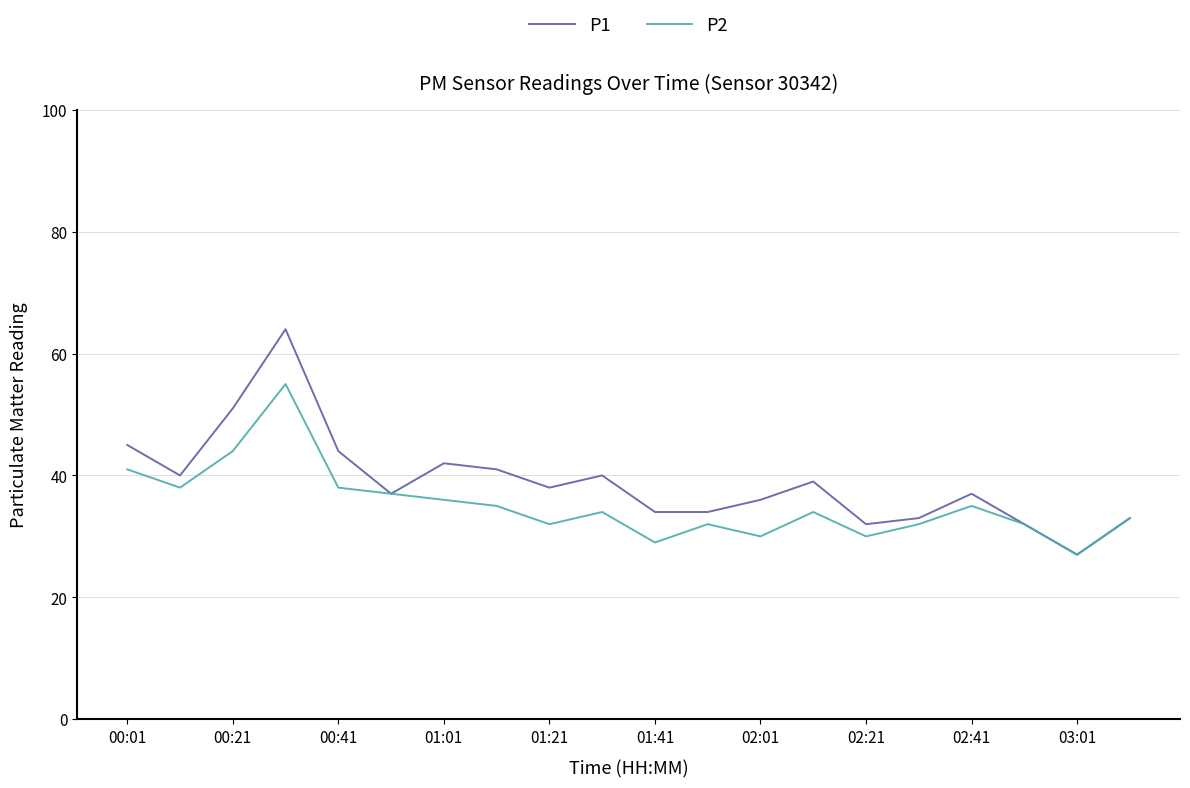

Is this an area chart (filled region under the line)?

No